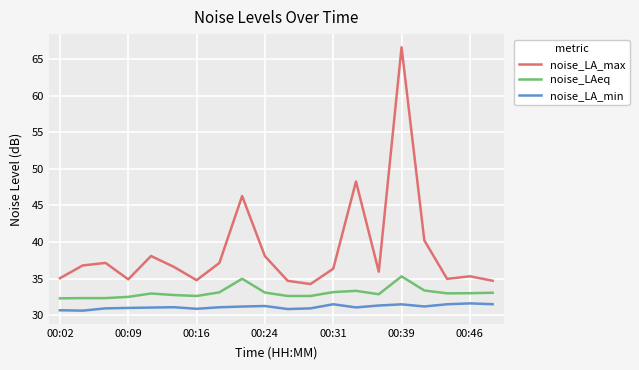

Which series has the largest total across all categories?

noise_LA_max